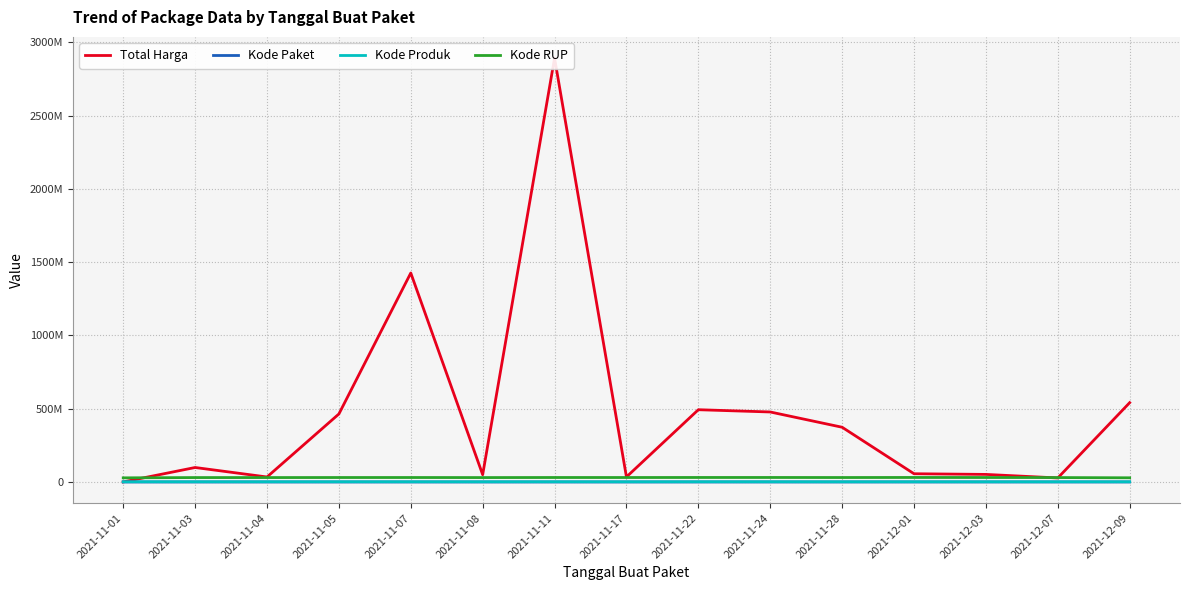

How many intersections are there between Total Harga and Kode Produk?

1